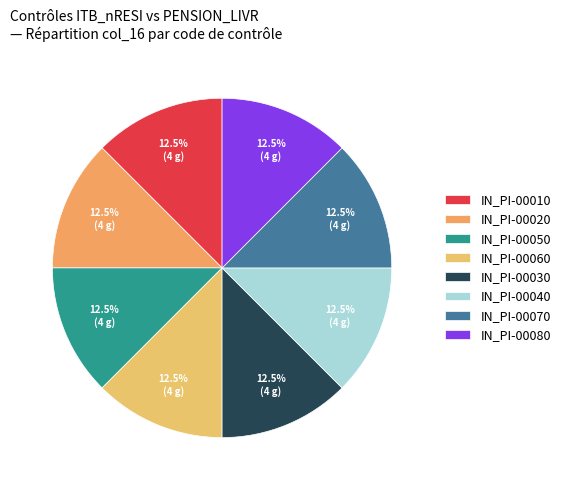

How many segments does this pie chart have?

8